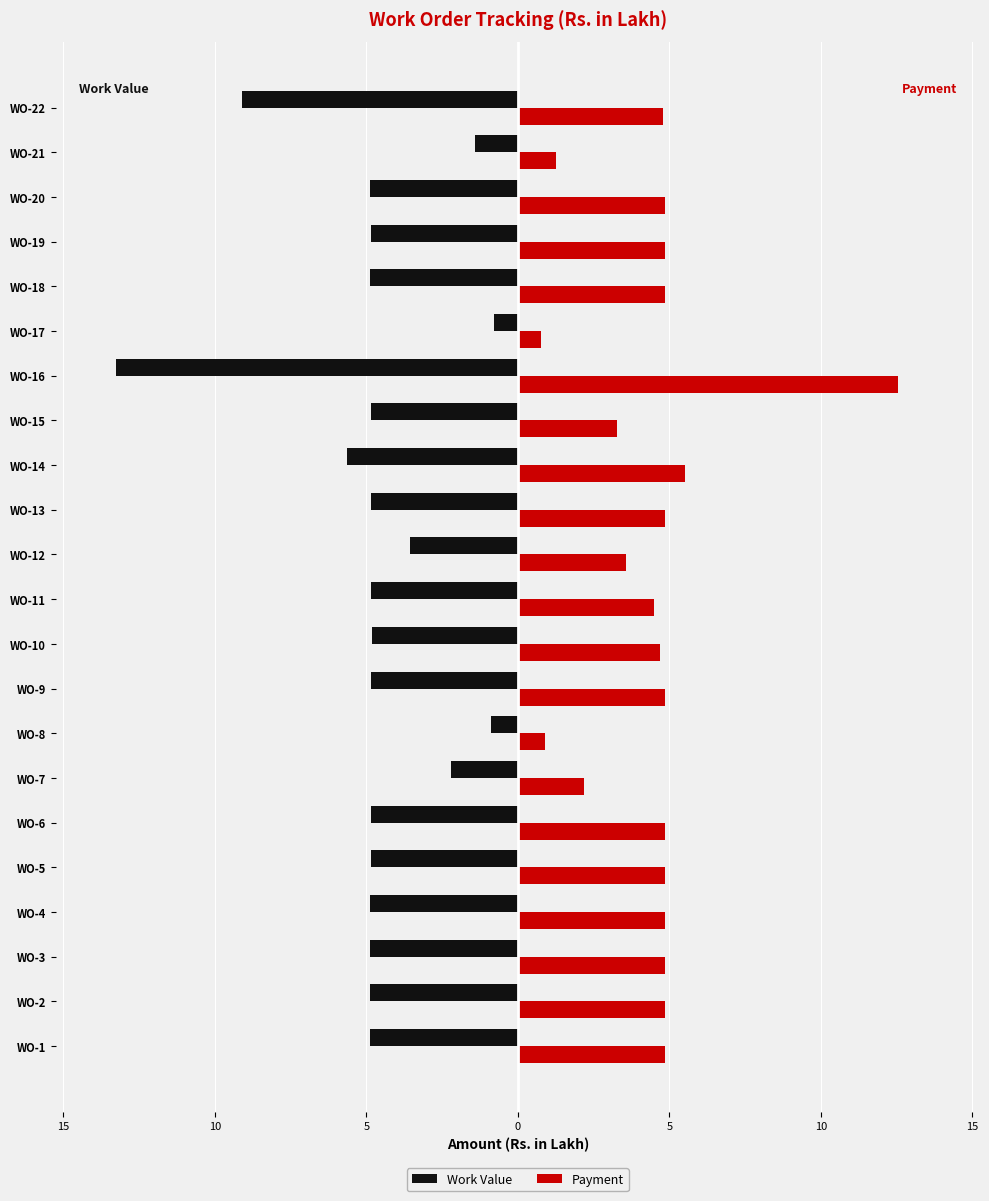

What is the average value of the Work Value series?

-4.8